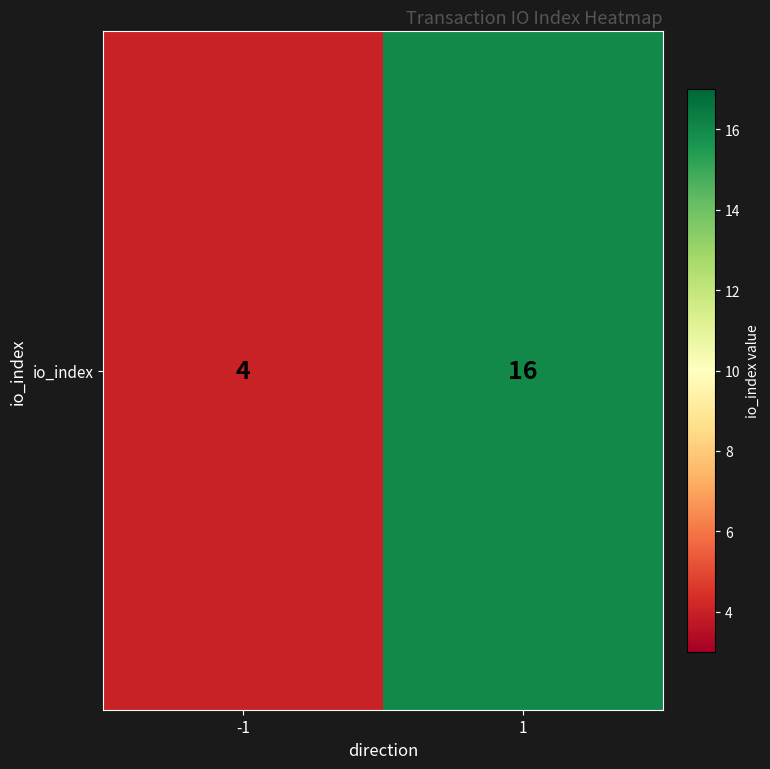

What is the difference between the values at 1 and -1?

12